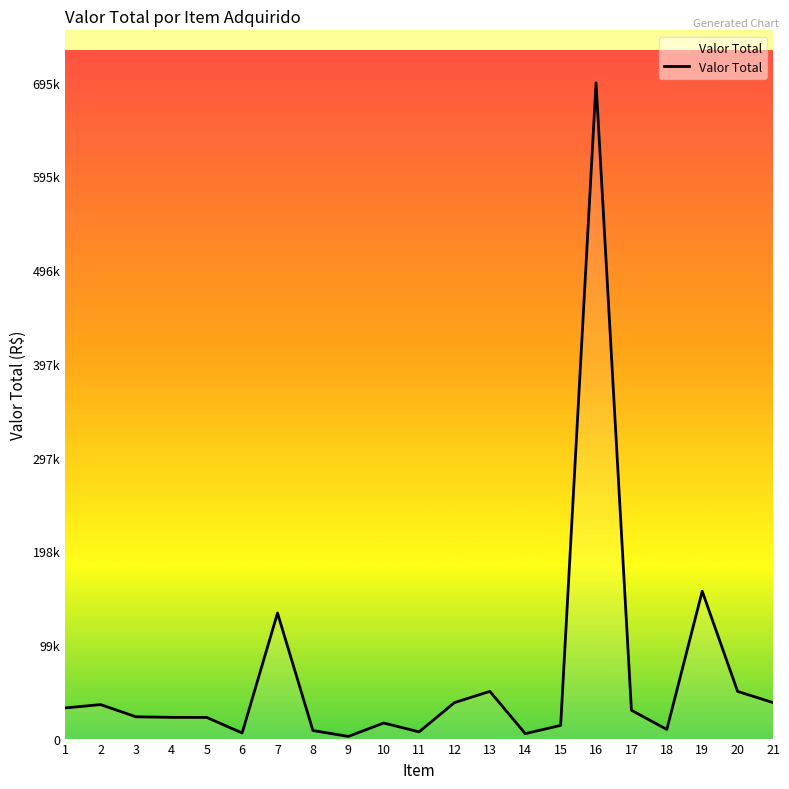

Approximately how many times larger is the value at 15 compared to 2?

0.4